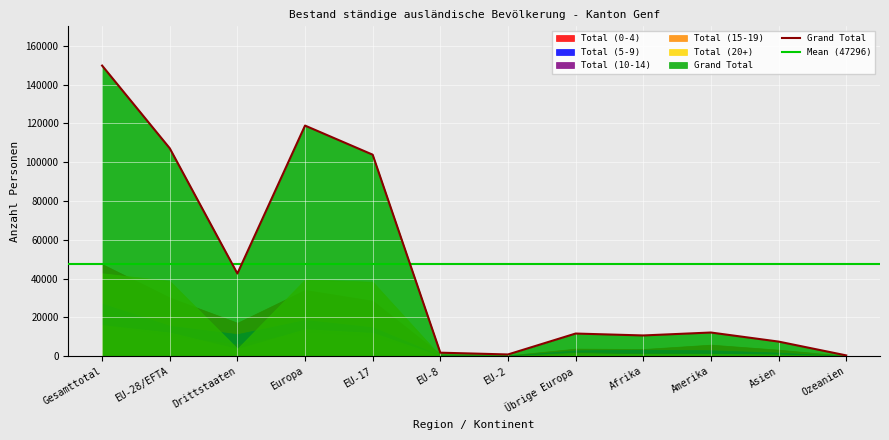

Reading right to left, list all the values displayed in this chart.

Total (0-4): 235	3389	5978	3733	3930	445	1028	28583	34167	17277	30237	47514
Total (5-9): 94	1856	3067	3374	3011	277	389	14957	18732	11417	15721	27138
Total (10-14): 29	894	1410	1608	2223	90	130	9900	12407	6164	10184	16348
Total (15-19): 21	541	610	936	1725	36	72	12021	13918	3833	12193	16026
Total (20+): 51	862	1148	1050	798	58	201	38397	39627	3919	38829	42748
Grand Total: 430	7542	12213	10701	11687	906	1820	103858	118851	42610	107164	149774